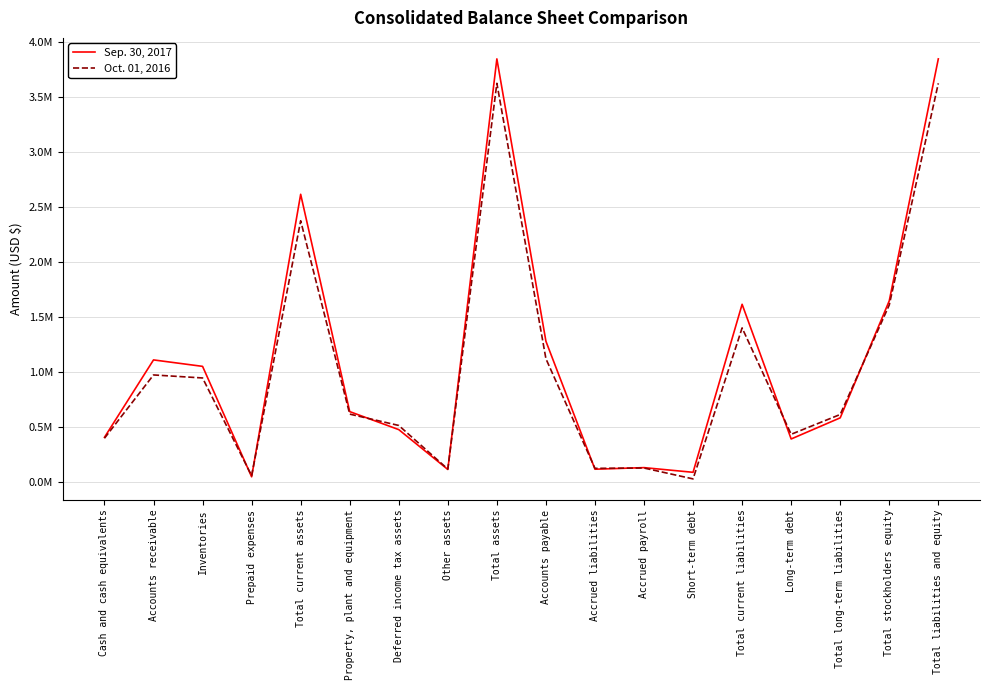

Does the chart display data point markers on the line(s)?

No